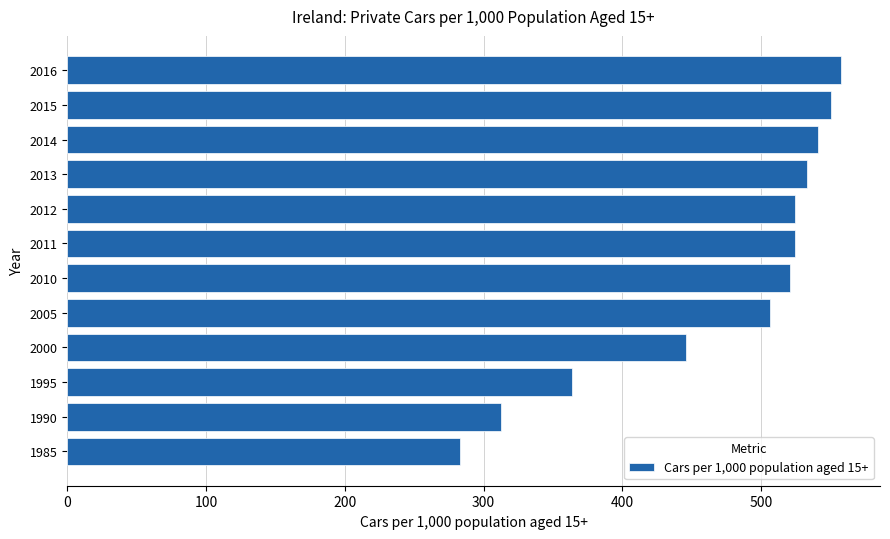

At which label is the value closest to 420?

2000